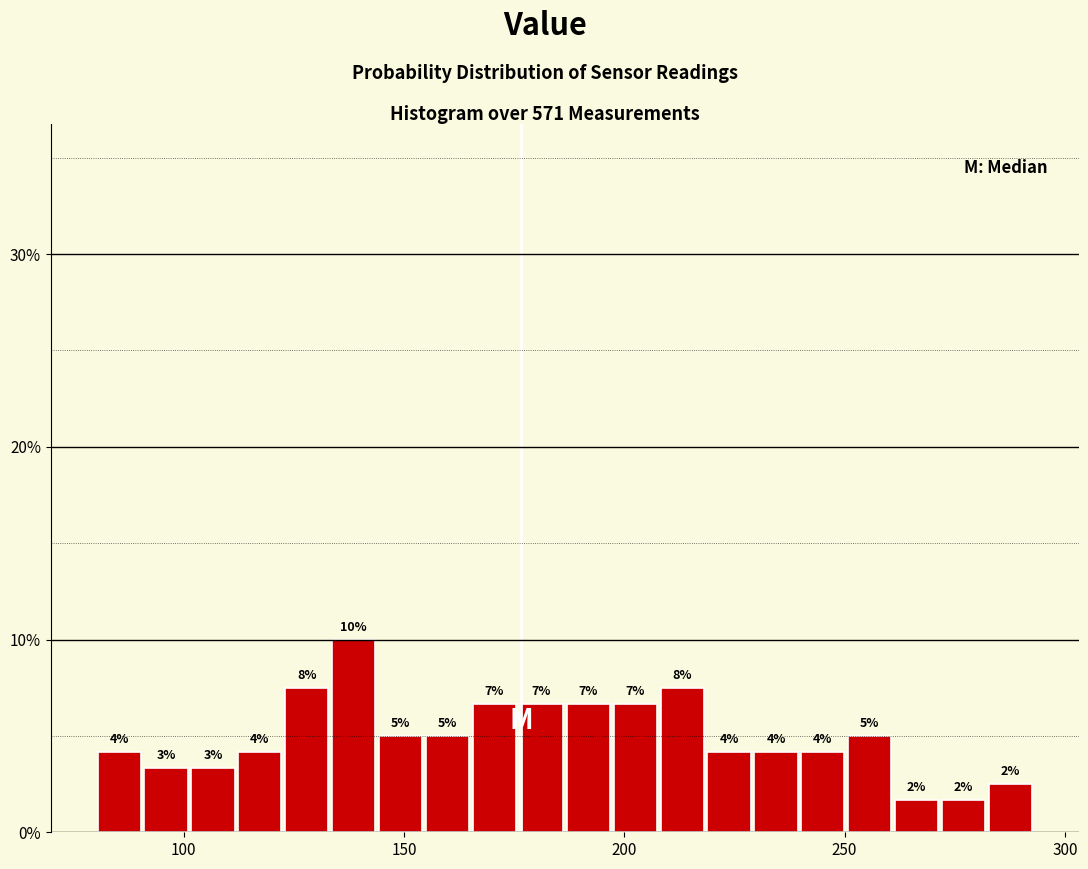

Read against the x-axis, roughly where is the centre of the tallest bar?

140